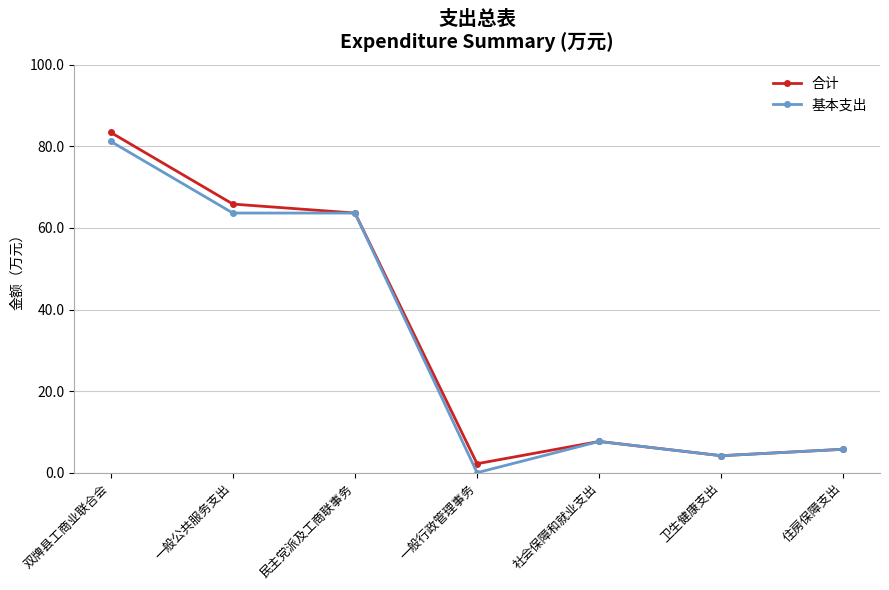

The 合计 series shows 65.9 at 一般公共服务支出. True or false?

True